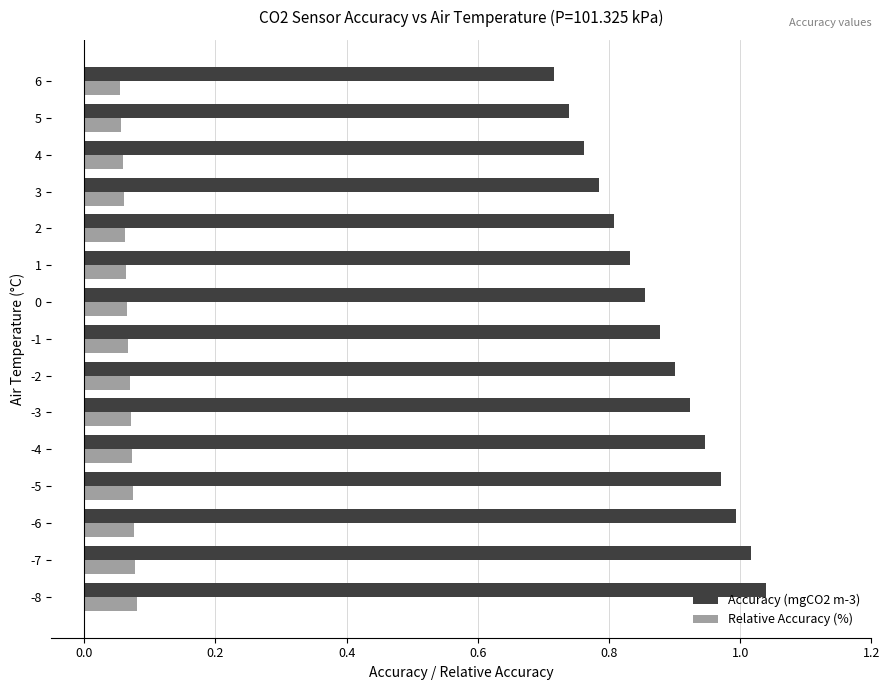

Is it true that Accuracy (mgCO2 m-3) equals 0.6 at -7?

False